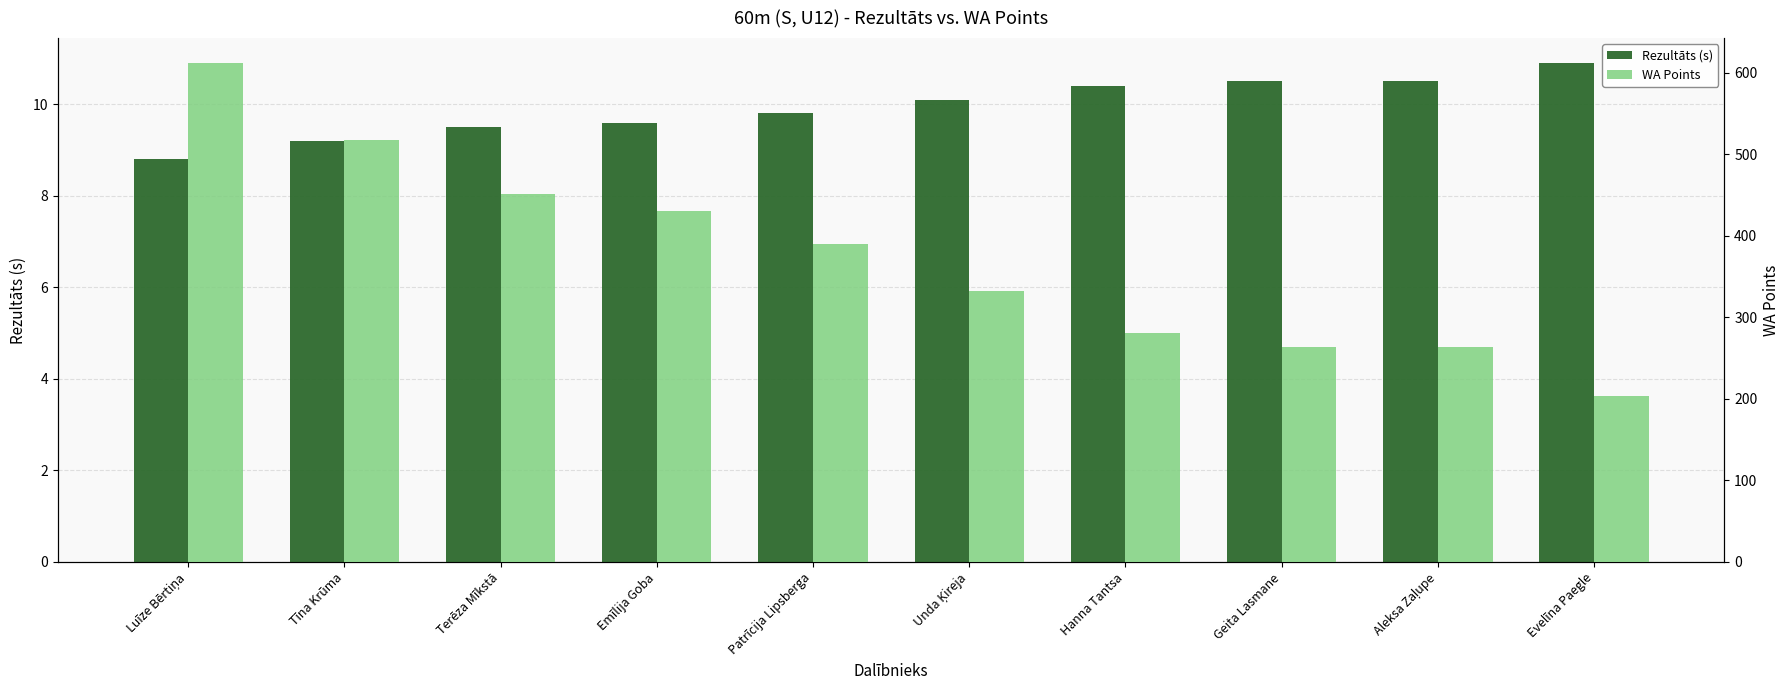

List the series in order of their overall mean, lowest first.

Rezultāts (s), WA Points